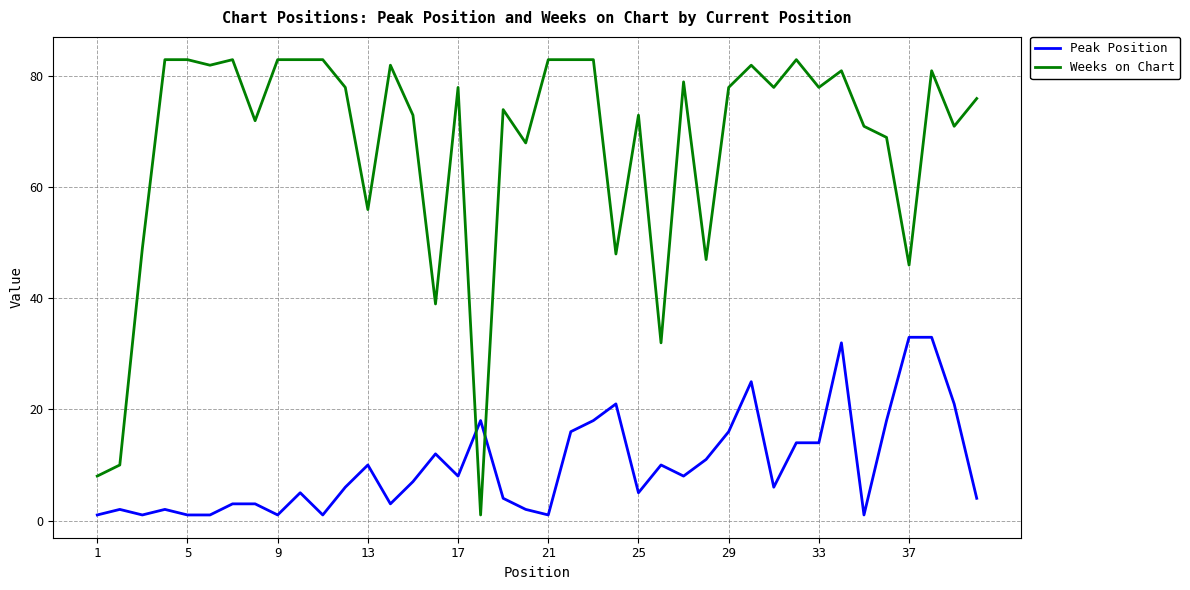

True or false: Peak Position and Weeks on Chart intersect in this chart.

True